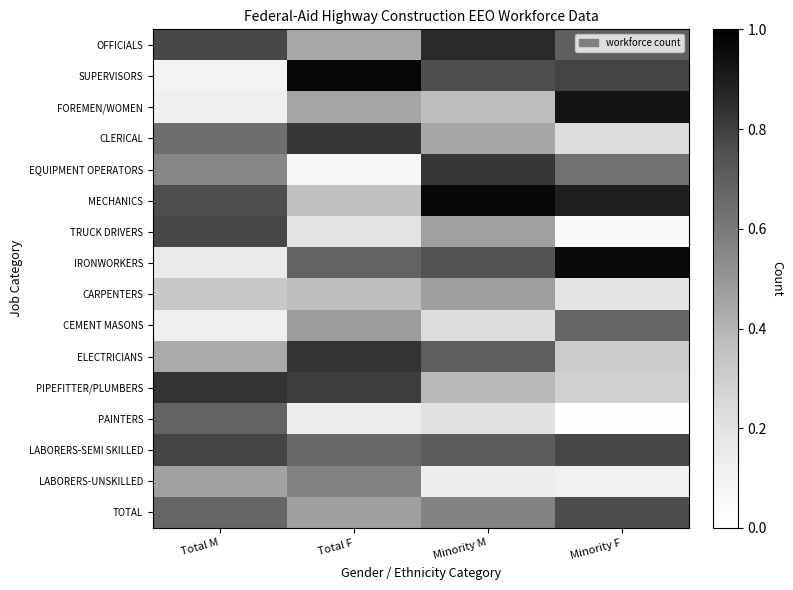

What is the difference between the highest and lowest values at Total F?

0.9